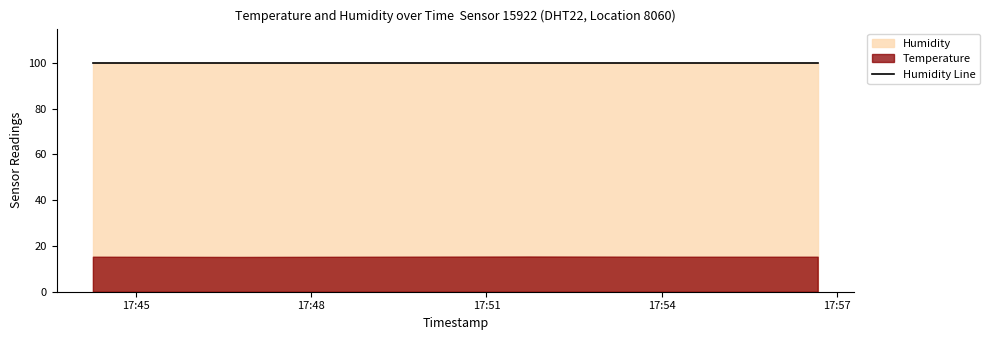

True or false: Humidity and Temperature intersect in this chart.

False